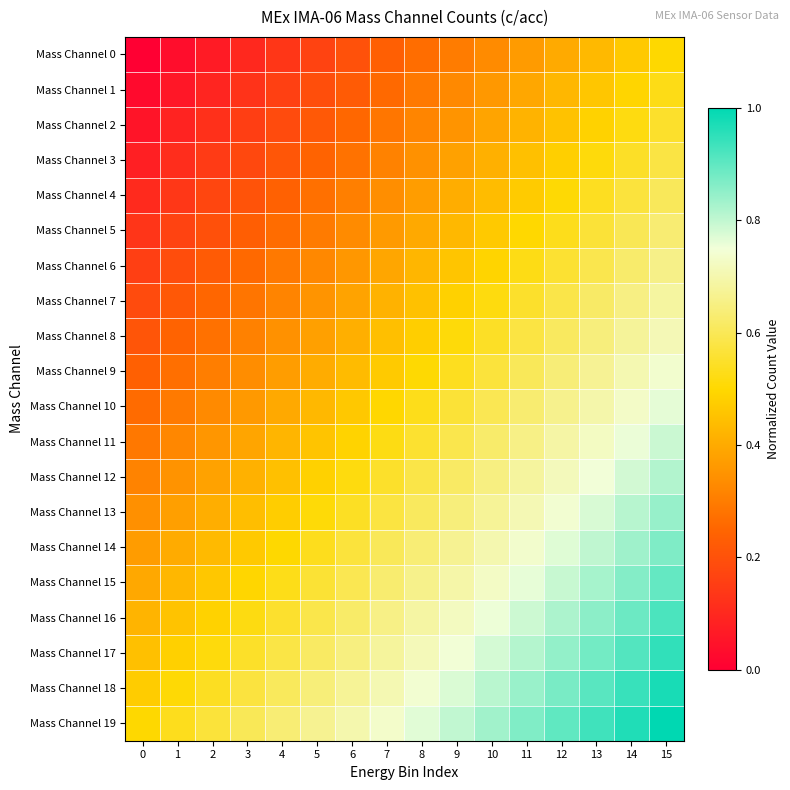

At which category is the sum across all series the highest?

15